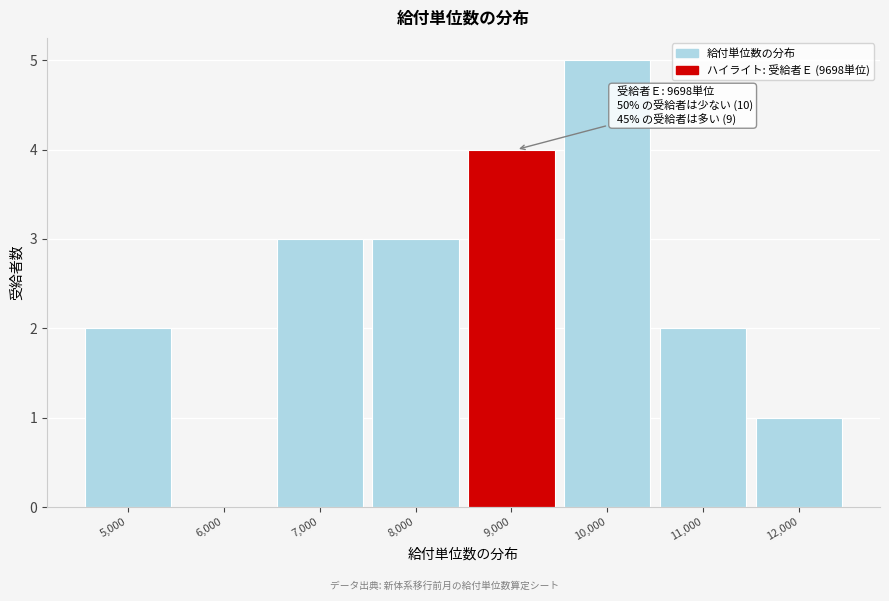

Reading right to left, transcribe all the data shown in this chart.

12,000=1	11,000=2	10,000=5	9,000=4	8,000=3	7,000=3	6,000=0	5,000=2